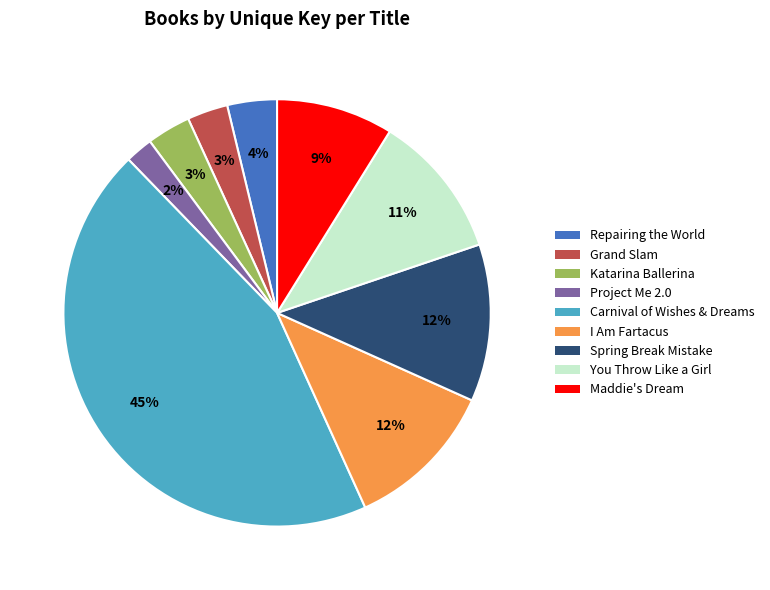

Which has a higher value, Maddie's Dream or Carnival of Wishes & Dreams?

Carnival of Wishes & Dreams